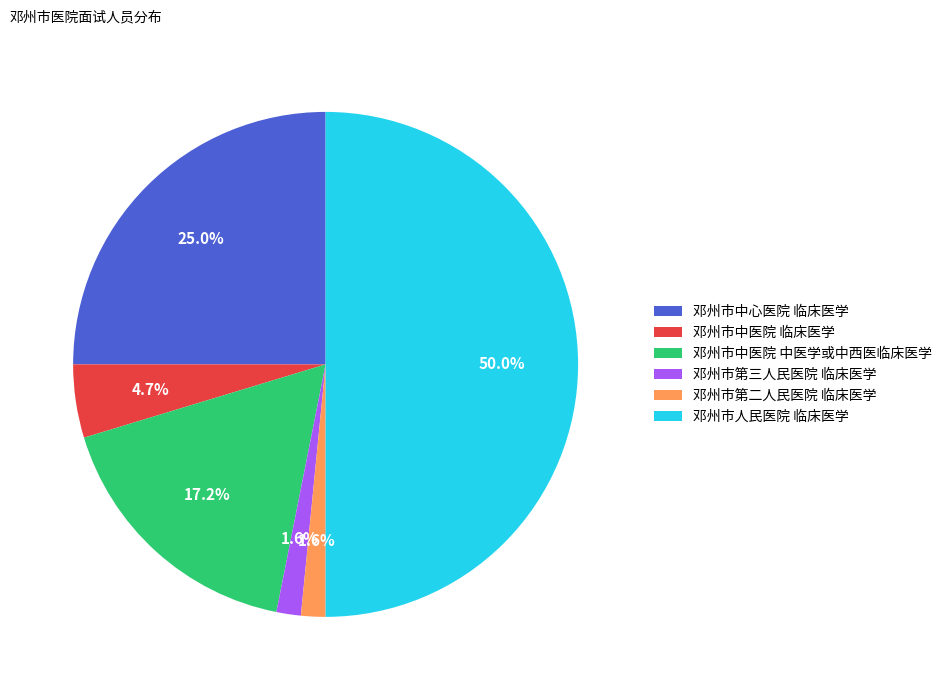

Does 邓州市第三人民医院 临床医学 represent more than half of the total?

No